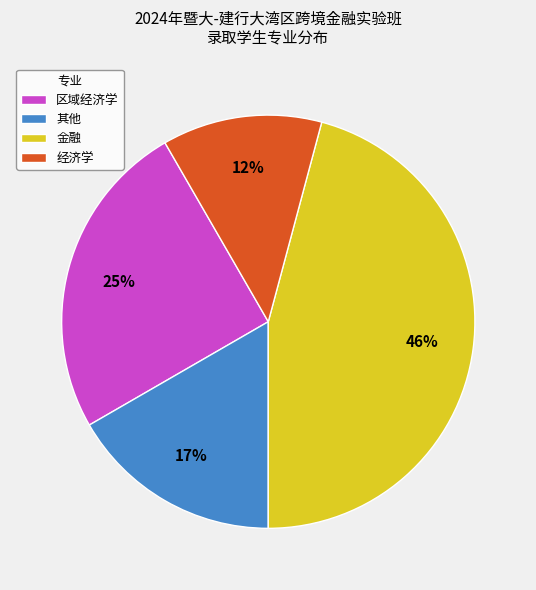

Is 金融 the majority of the pie?

No